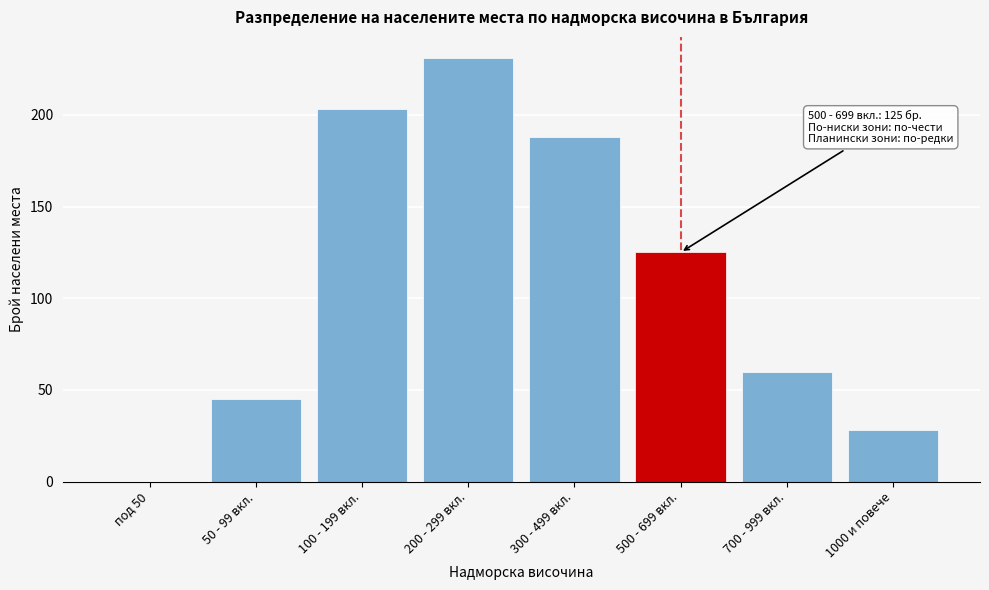

Reading left to right, extract all data points from this chart.

под 50=0	50 - 99 вкл.=45	100 - 199 вкл.=203	200 - 299 вкл.=231	300 - 499 вкл.=188	500 - 699 вкл.=125	700 - 999 вкл.=60	1000 и повече=28